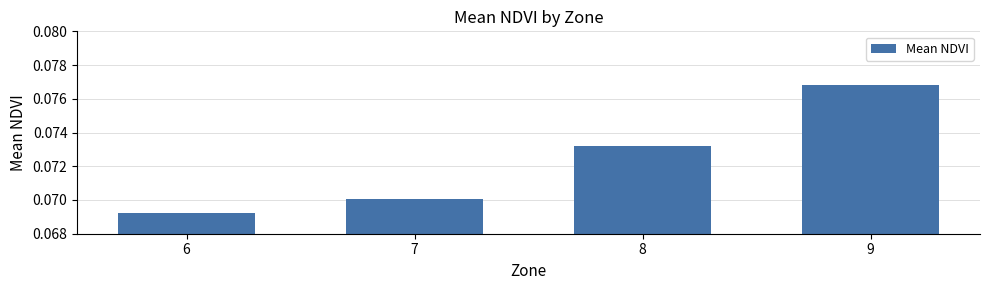

How many values are between 0 and 1?

4